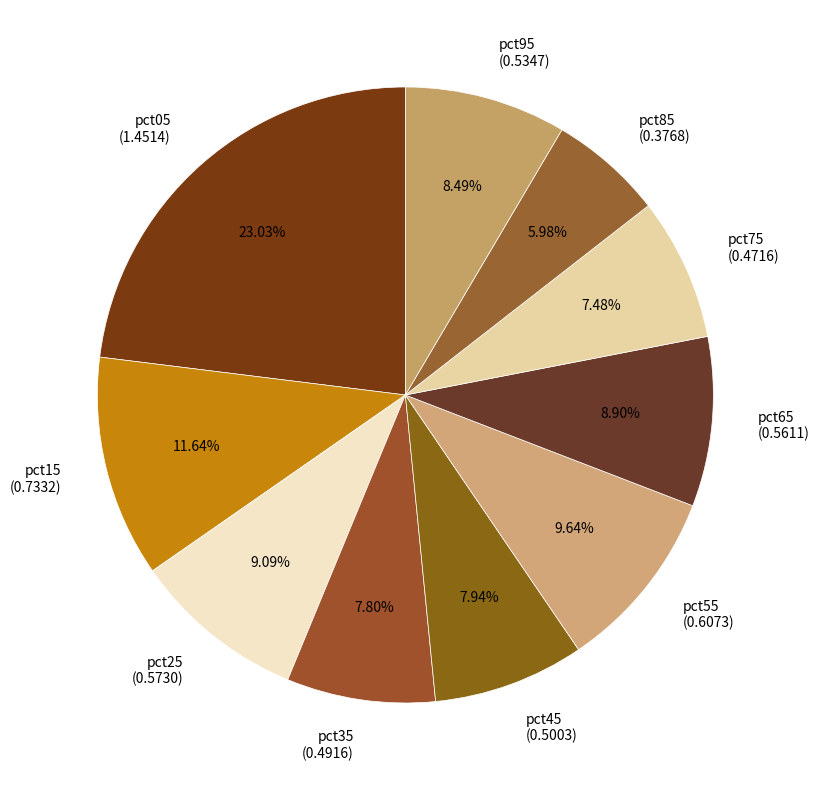

What percentage is the pct35 slice, to the nearest percent?

8%